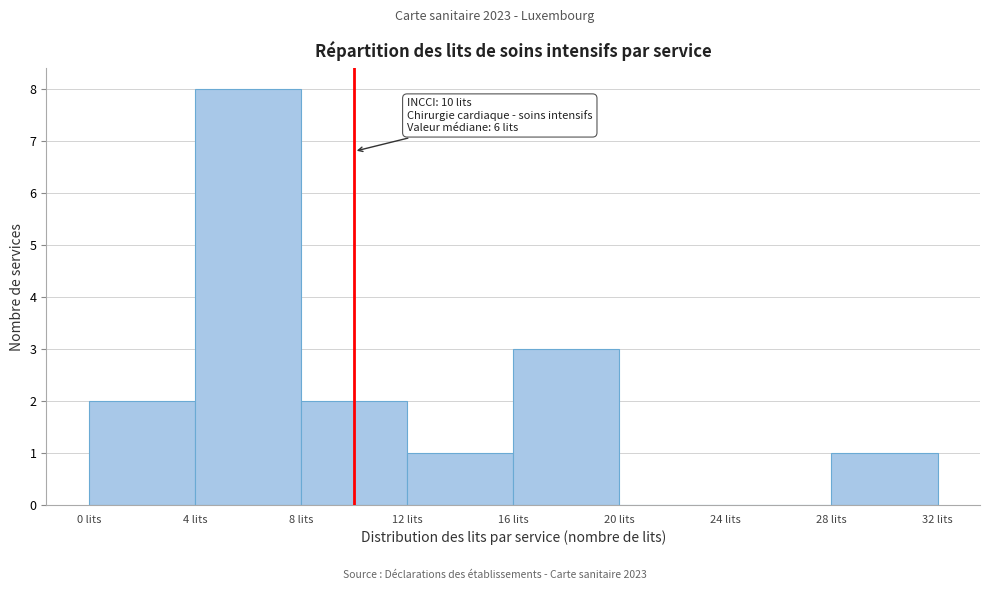

Over which range of the x-axis is the bar tallest?

4 to 8